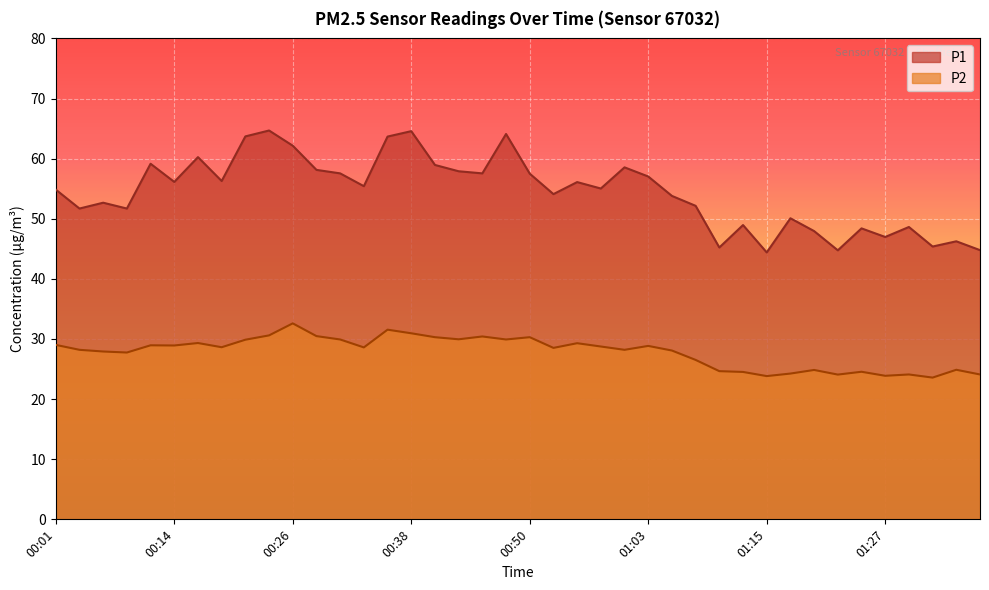

Where is the first local minimum for P2?

00:09